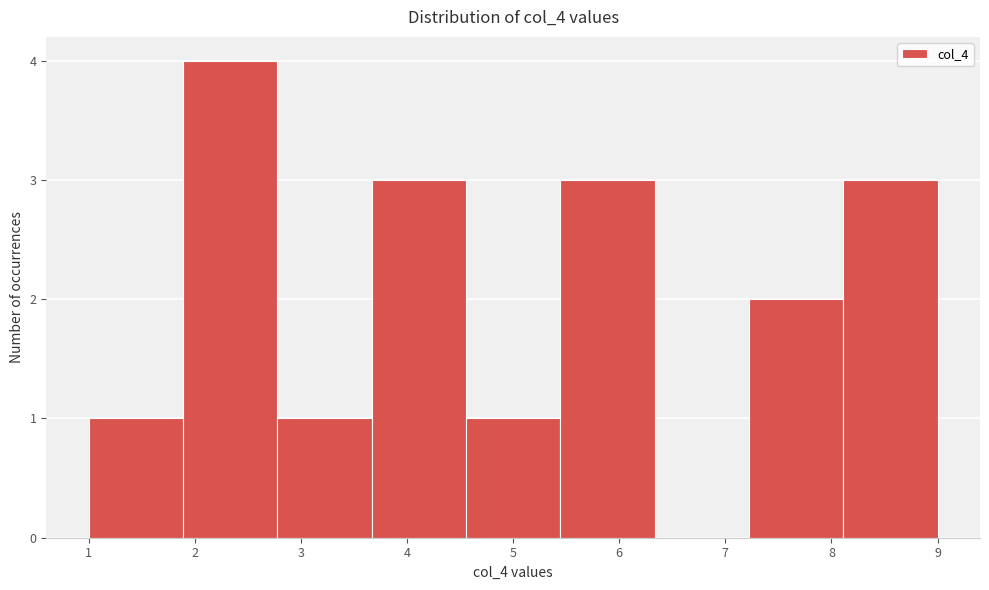

What is the height of the bar covering 7.2 to 8.1 on the x-axis? Neither the bar edges nor the heights are printed on the chart, so give them approximately, as read against the axes.

2